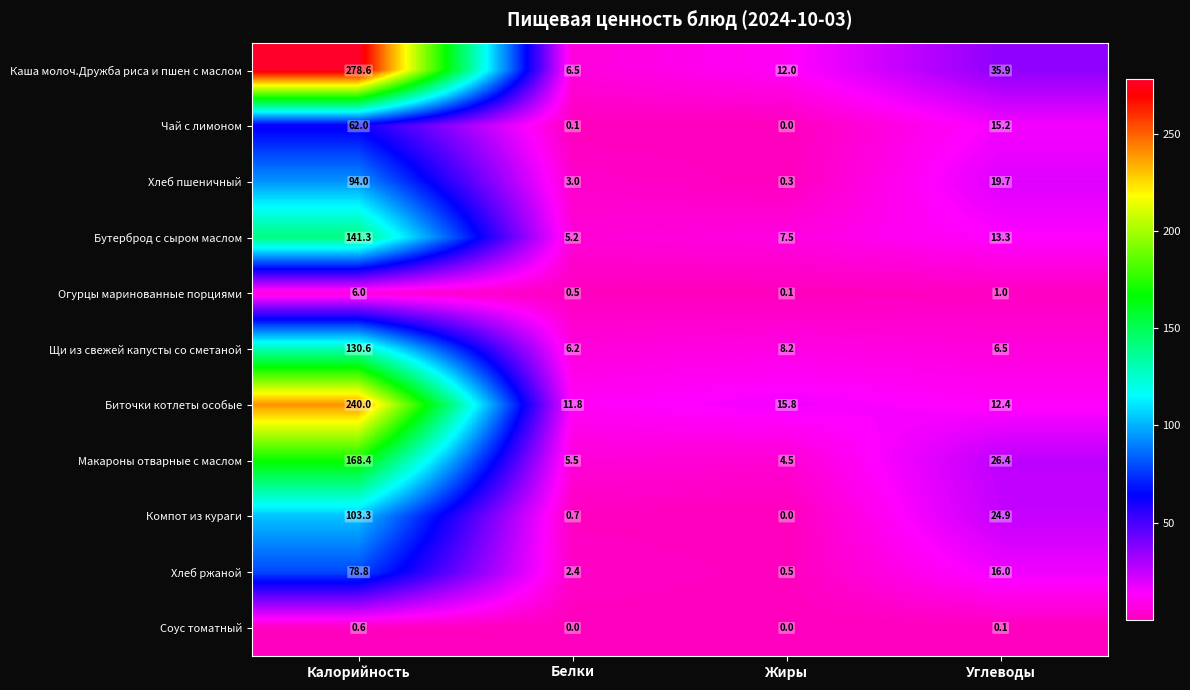

What is the difference between the maximum and minimum values in the Компот из кураги series?

103.3